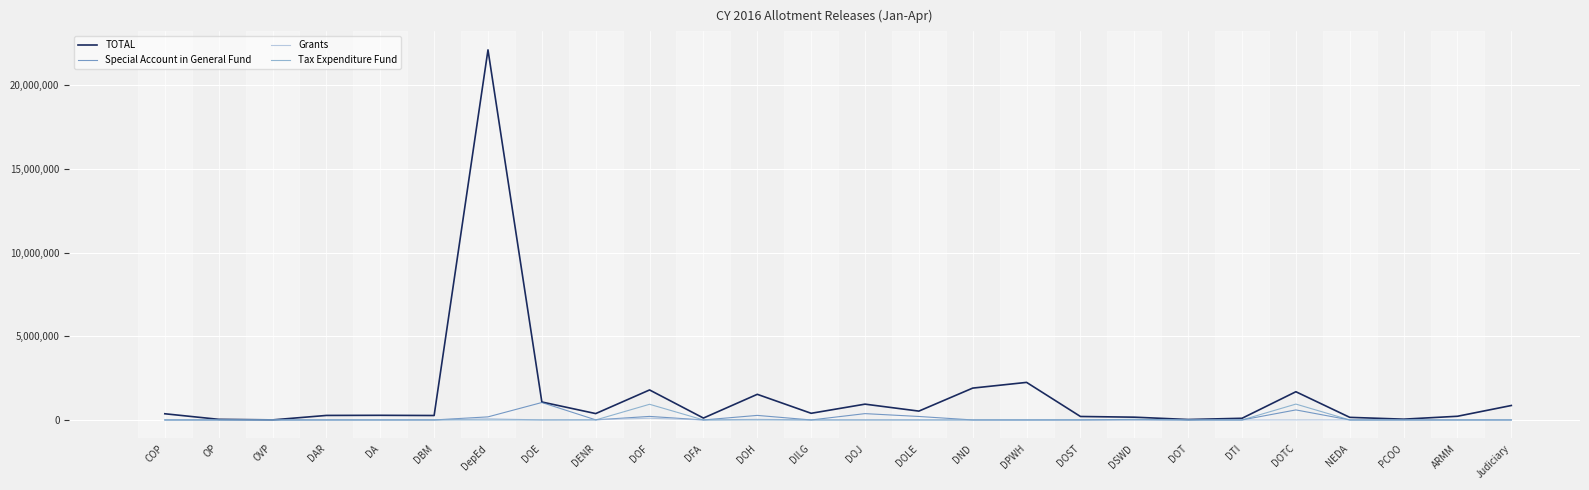

The value of Tax Expenditure Fund at DOLE is 0. True or false?

True